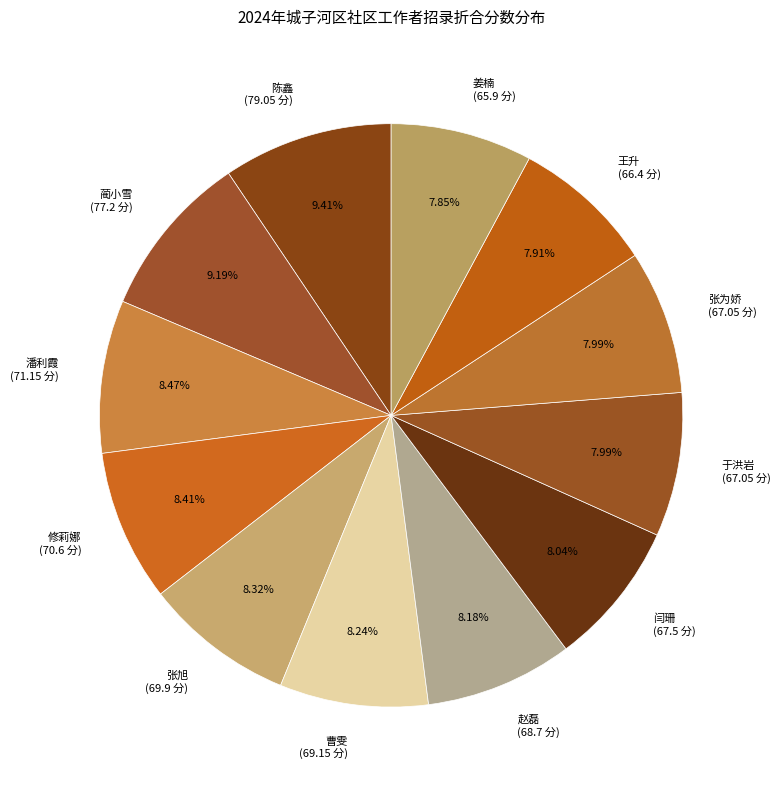

To the nearest percent, what percentage of the pie is 修莉娜?

8%